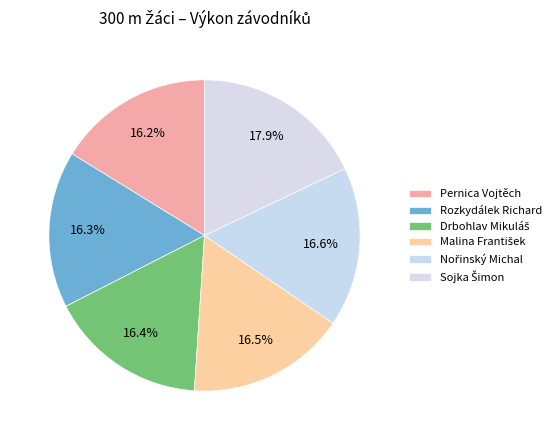

Rank the categories by value from lowest to highest.

Pernica Vojtěch, Rozkydálek Richard, Drbohlav Mikuláš, Malina František, Nořinský Michal, Sojka Šimon